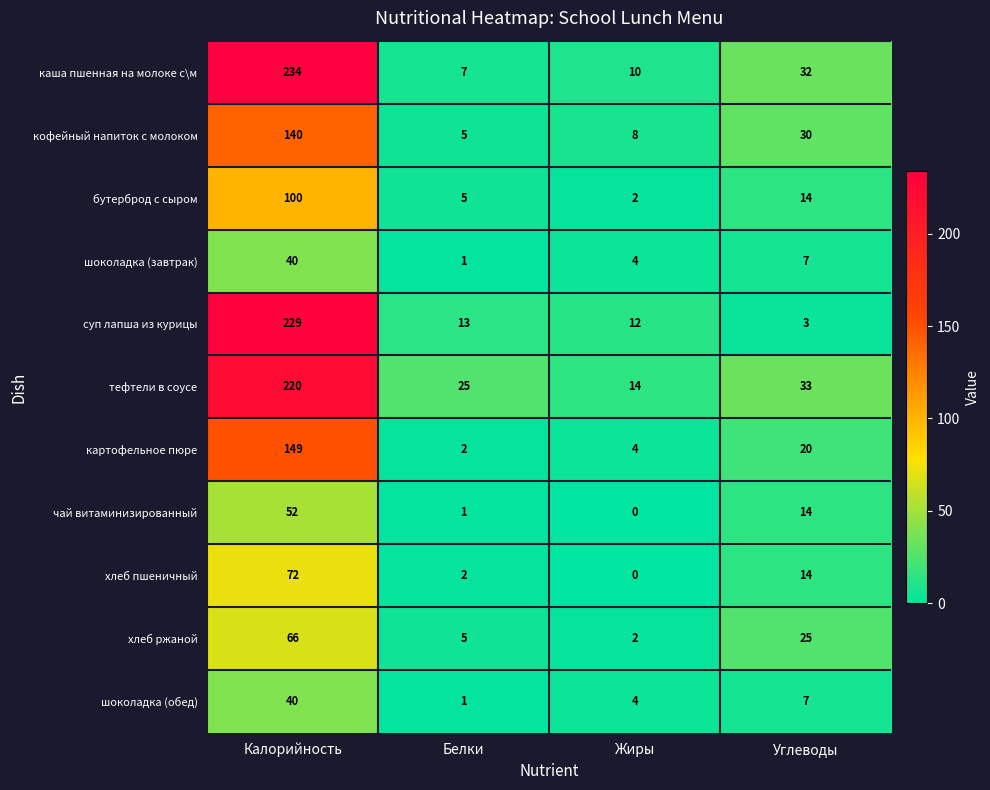

List the labels in order of шоколадка (завтрак) value, smallest first.

Белки, Жиры, Углеводы, Калорийность